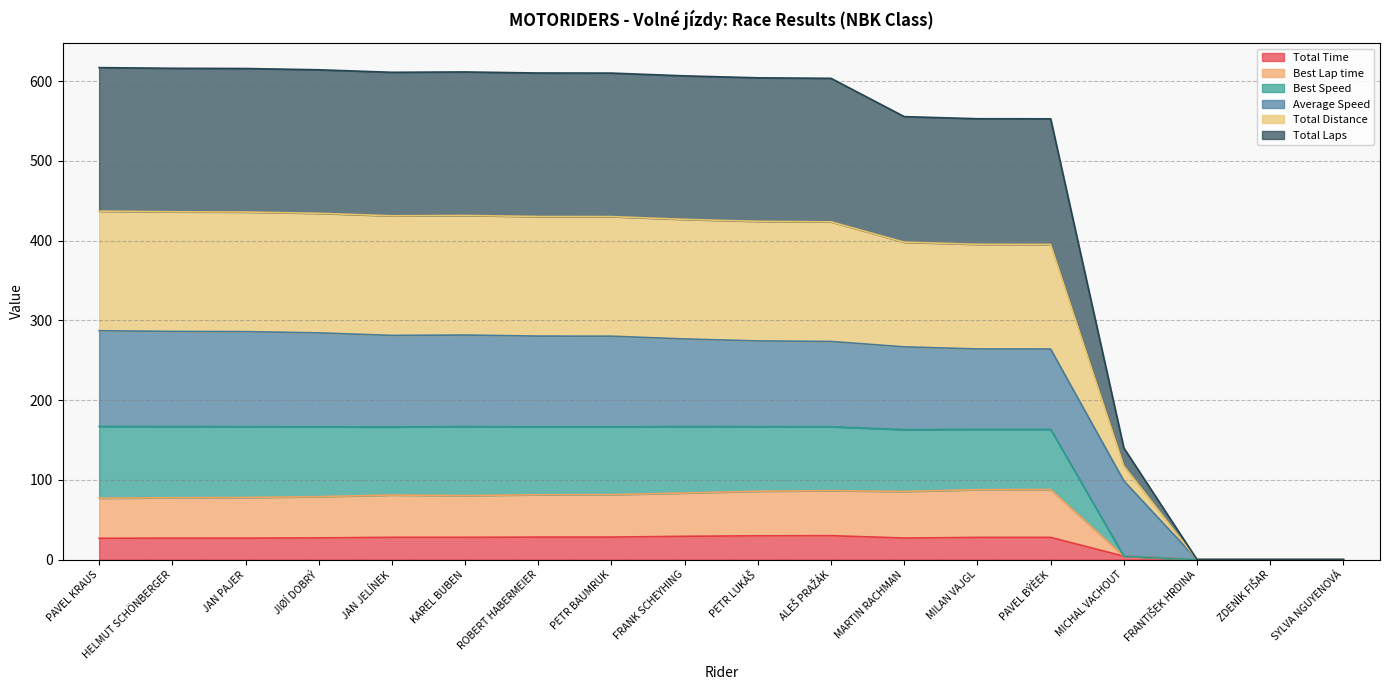

What is the maximum value for Total Time?

30.0